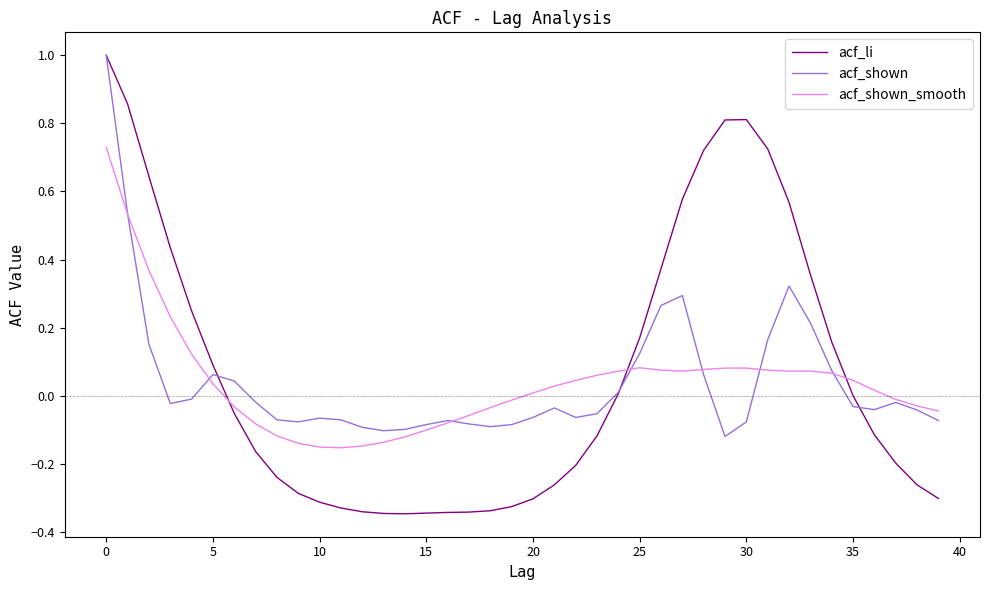

Which series has the widest spread of values?

acf_li